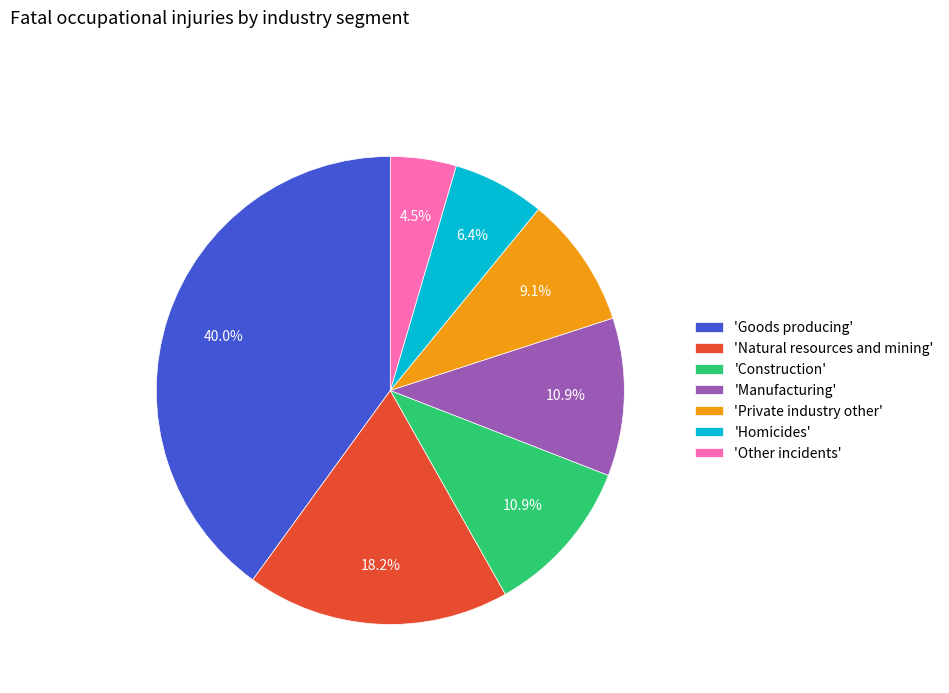

Approximately how many times larger is the value at 'Homicides' compared to 'Private industry other'?

0.7